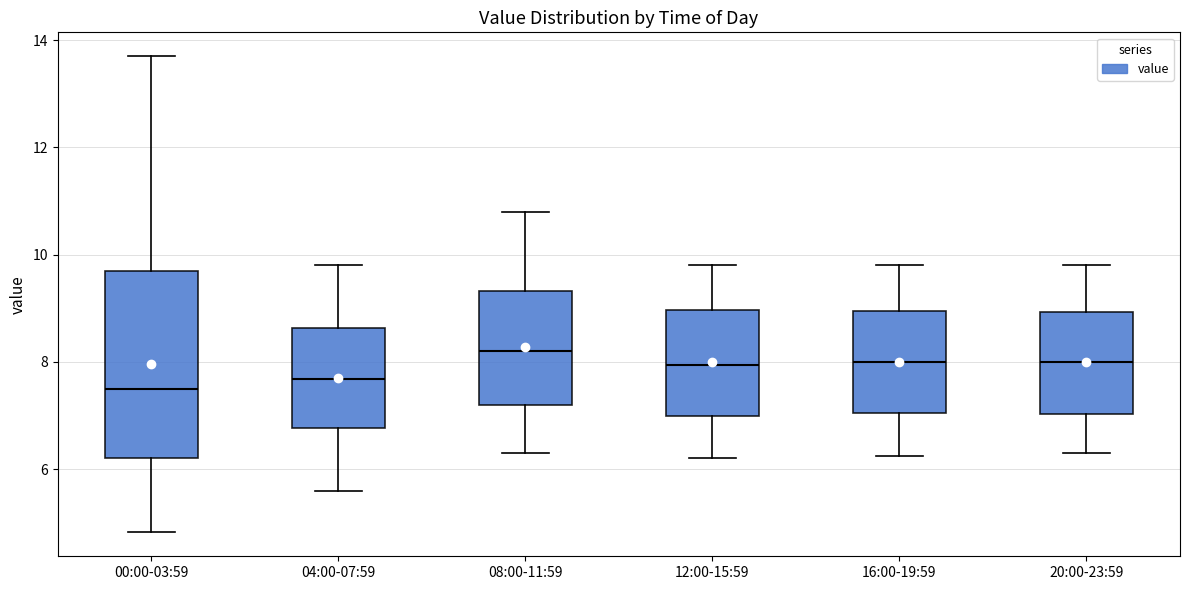

Comparing the boxes themselves (not the whiskers), which one is the tallest?

00:00-03:59